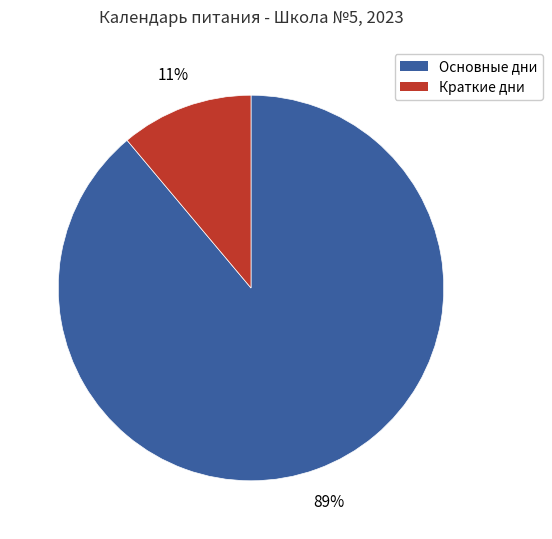

Which slice is the smallest?

Краткие дни